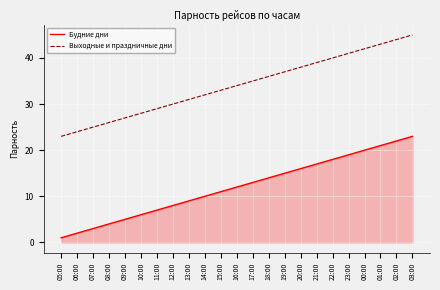

What is the sum of all Будние дни values?

276